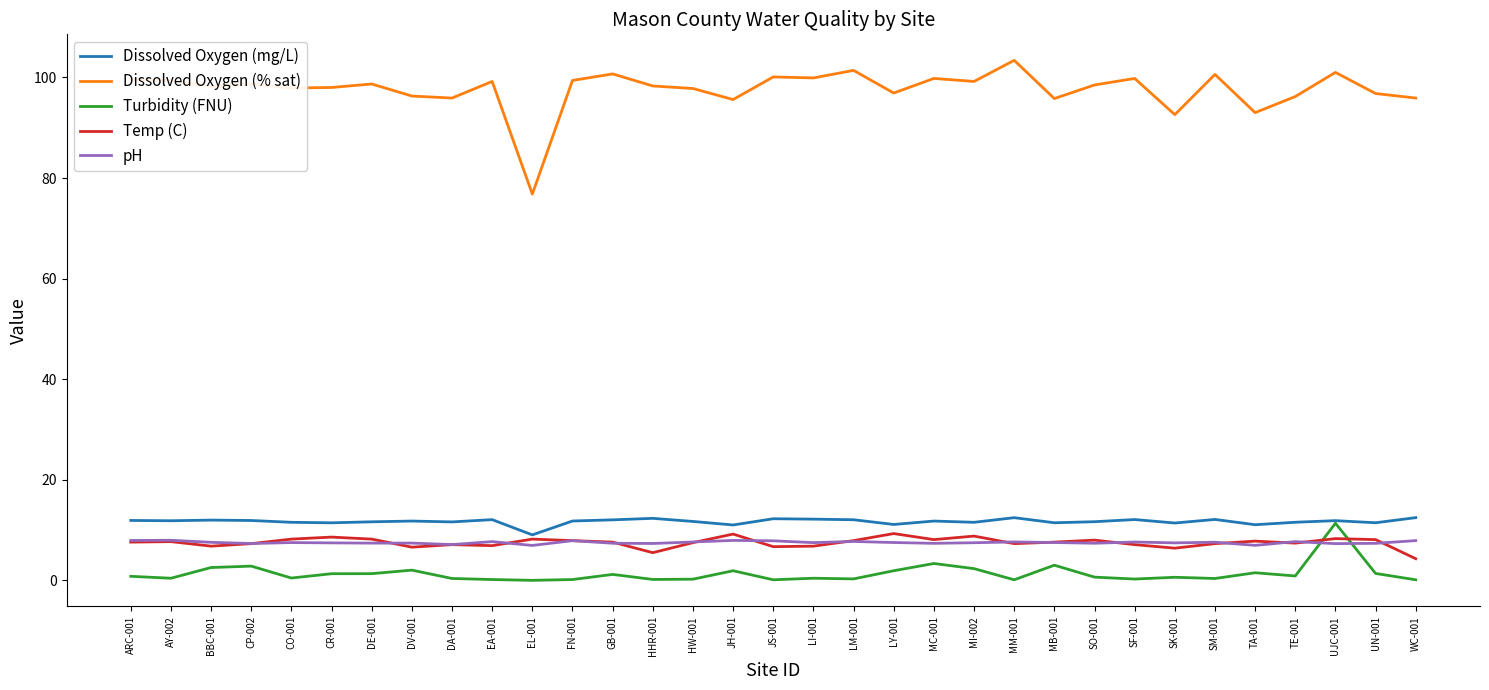

True or false: Dissolved Oxygen (mg/L) and pH cross at least once.

False